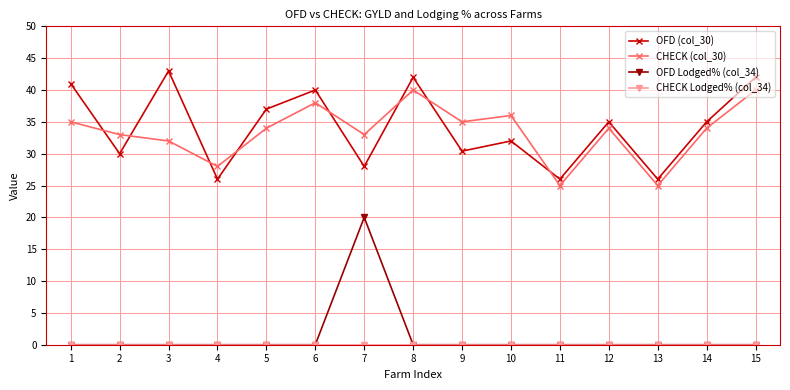

Which series changed the most between 5 and 15?

CHECK (col_30)